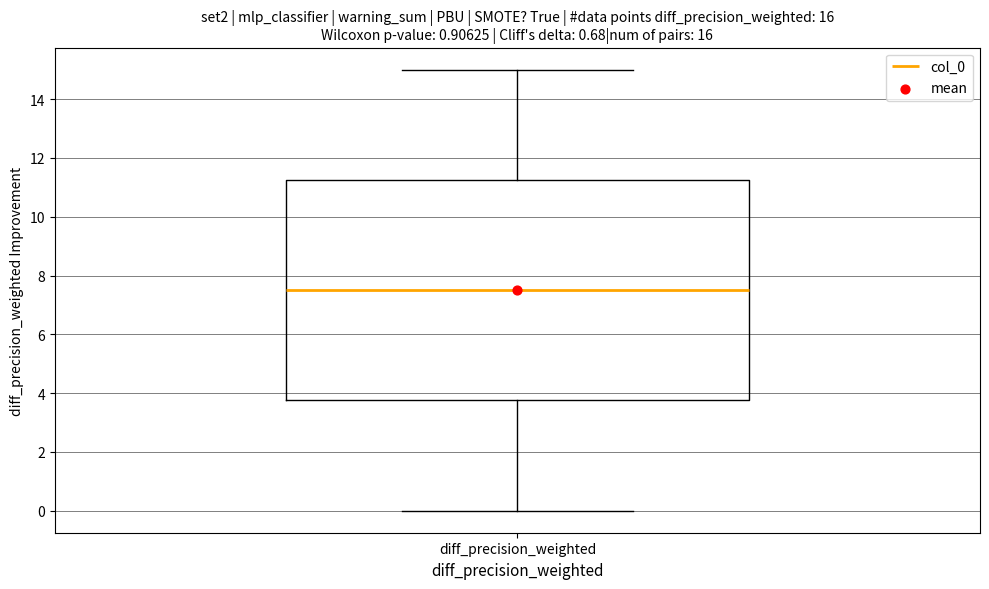

Transcribe this box plot: give where the median line is, the range the box spans, and where the two whiskers end, as read against the y-axis. The values are not printed on the chart, so give them approximately, as read against the axis.

median 7.6, box 3.8 to 11.2, whiskers 0.0 to 15.0